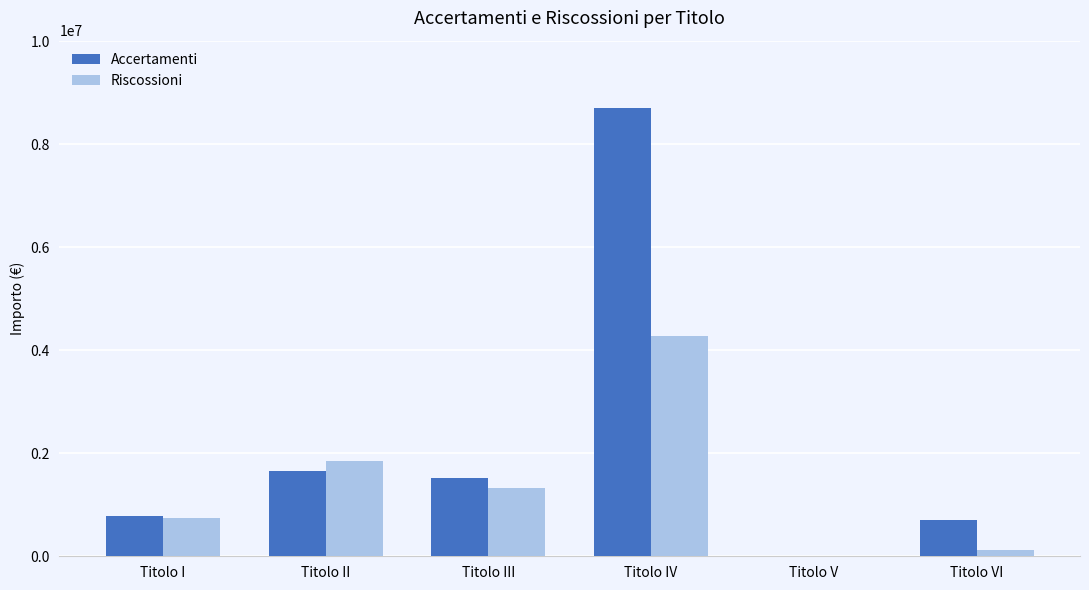

What is the maximum value for Riscossioni?

4274442.1